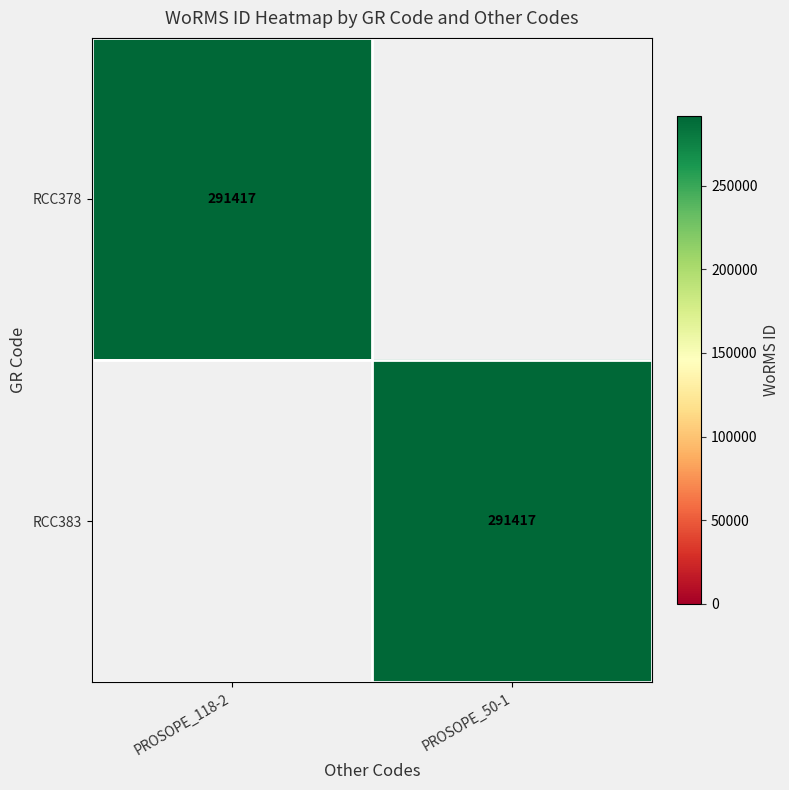

Is it true that RCC378 equals 443456 at PROSOPE_118-2?

False